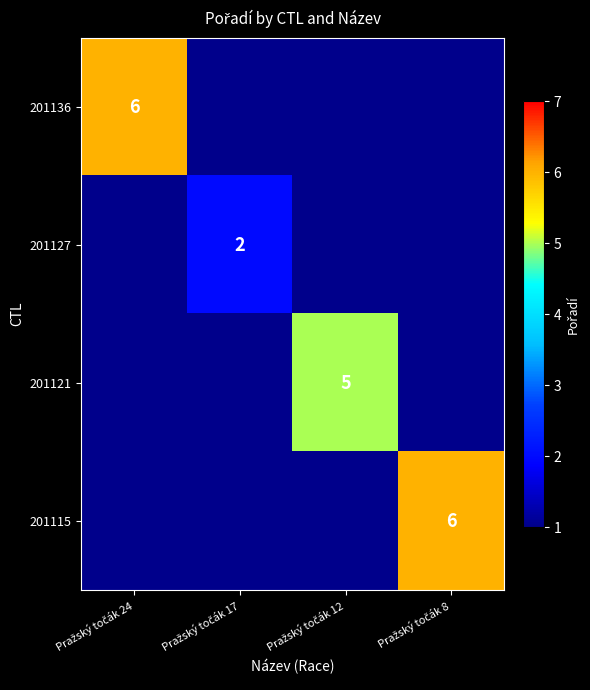

Which label corresponds to the smallest value in the chart?

Pražský točák 17